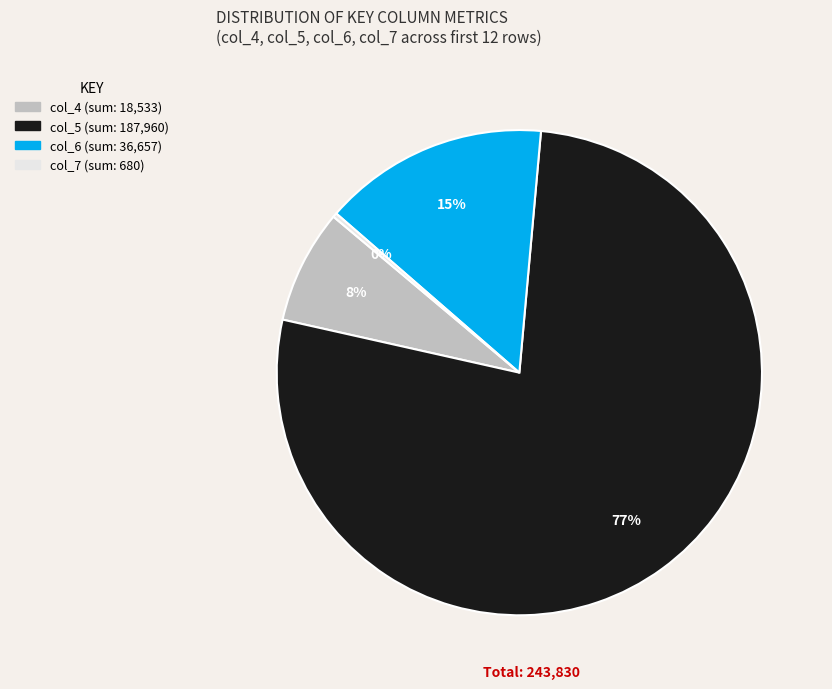

Does any single category account for the majority?

Yes